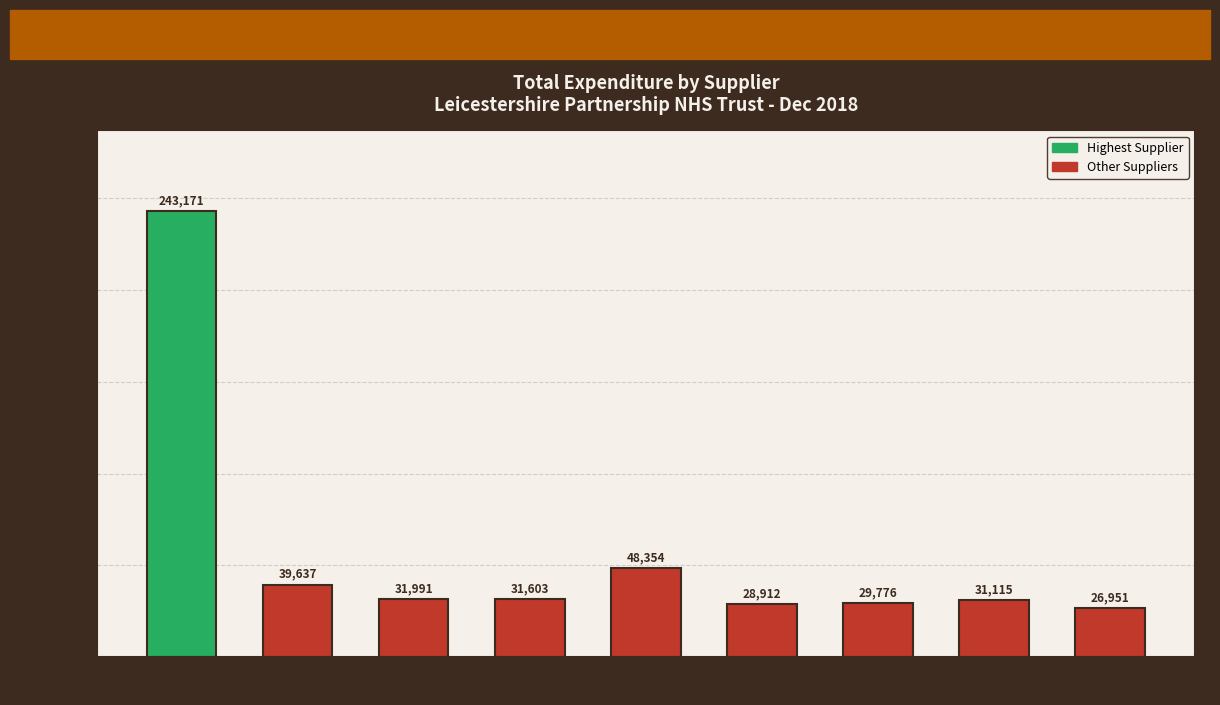

What is the difference between the second highest and minimum values?

21403.0